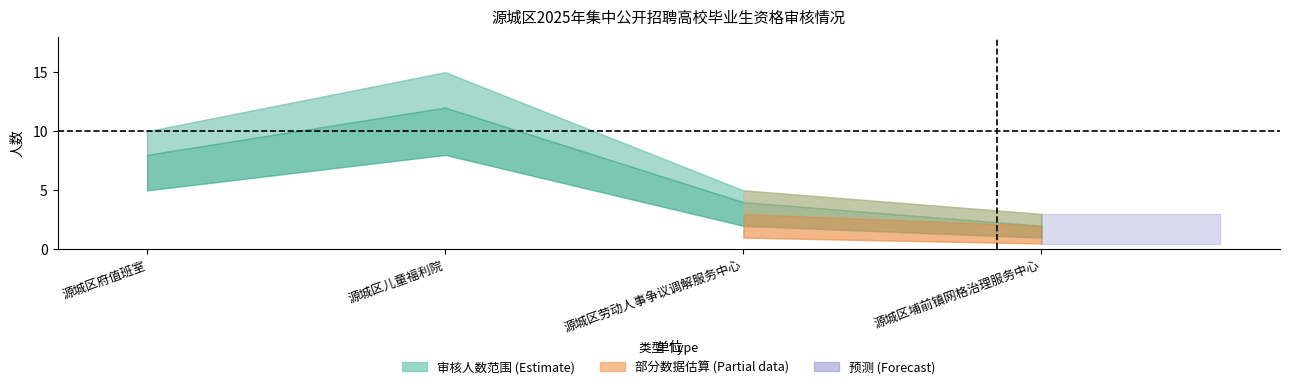

What is the spread (max minus min) of values at 源城区埔前镇网格治理服务中心?

2